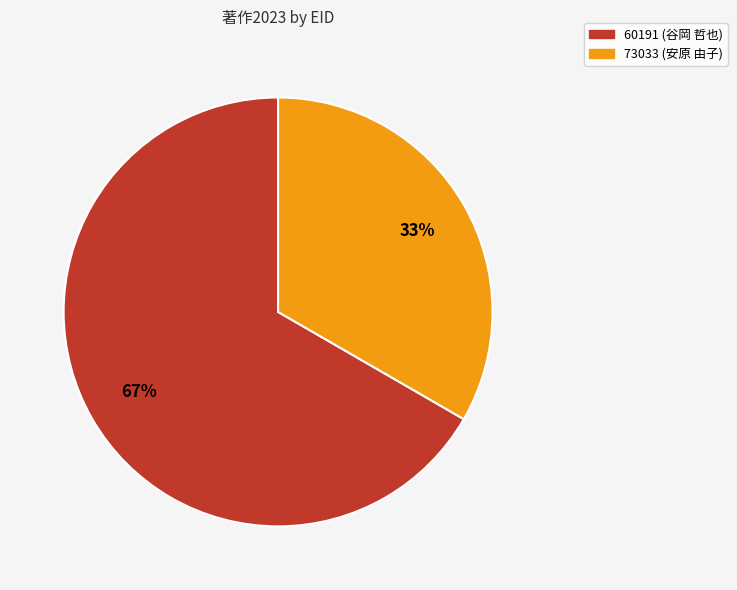

Is 73033 (安原 由子) the majority of the pie?

No